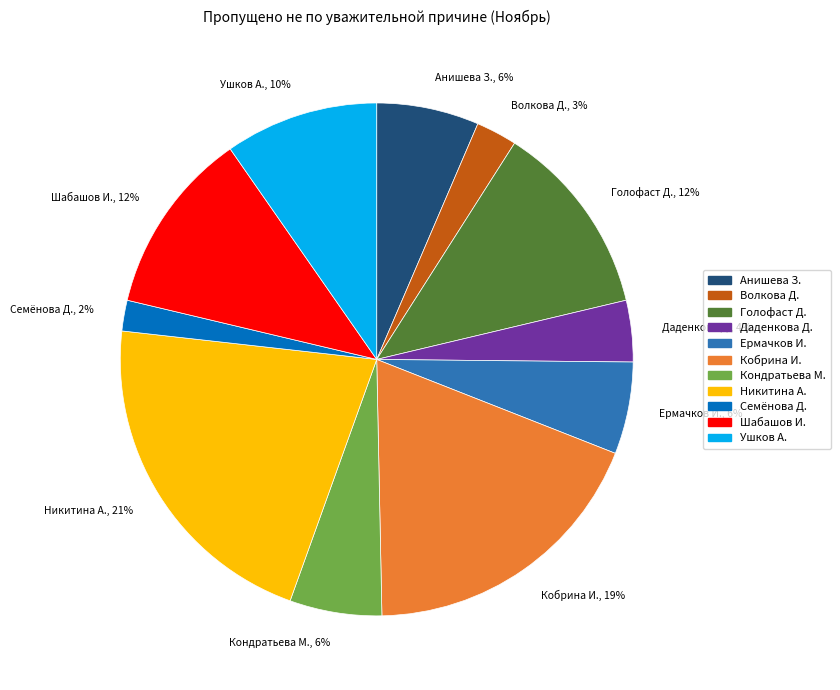

Count the number of slices in the pie.

11